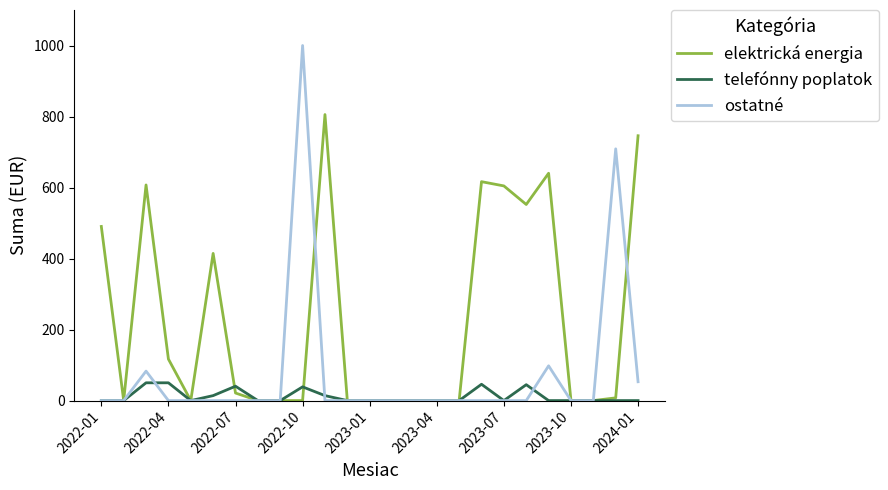

Which series has the largest total across all categories?

elektrická energia